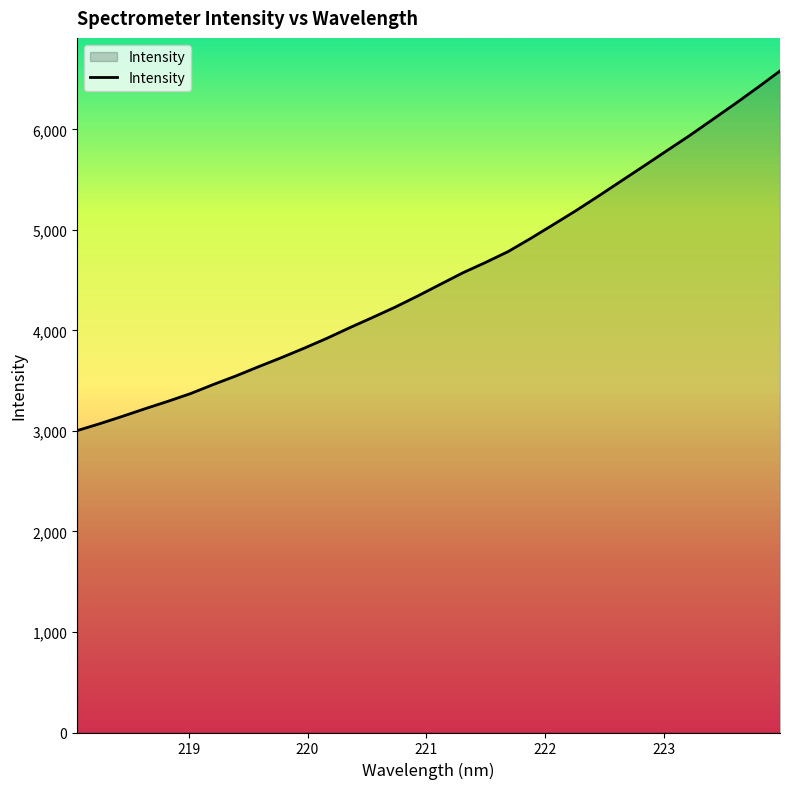

What is the difference between the maximum and minimum values?

3578.2